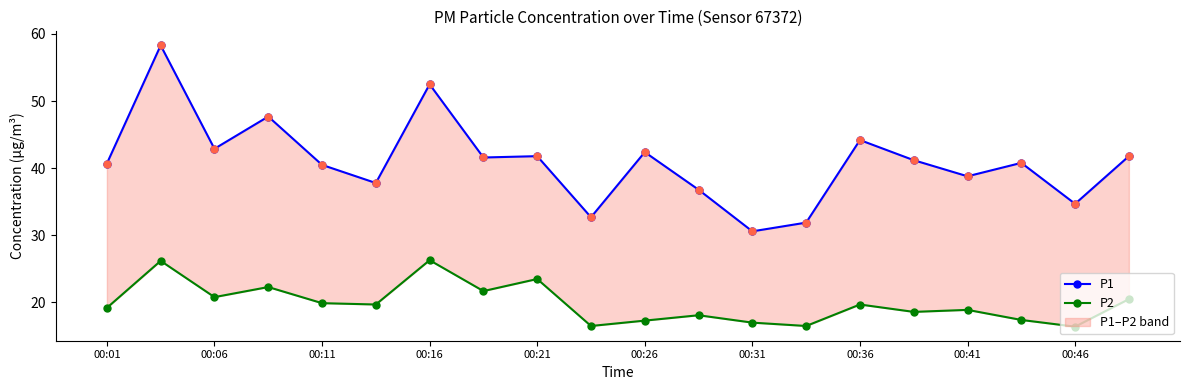

The value of P1 at 00:26 is 42.4. True or false?

True